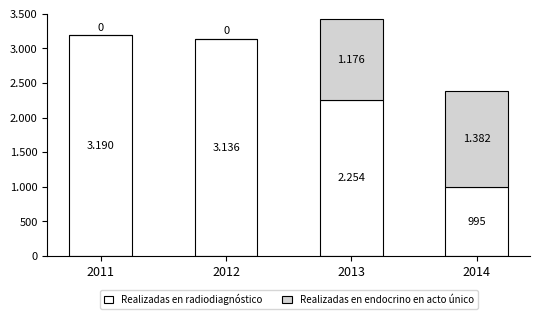

Are the bars grouped side by side (vs. stacked)?

No